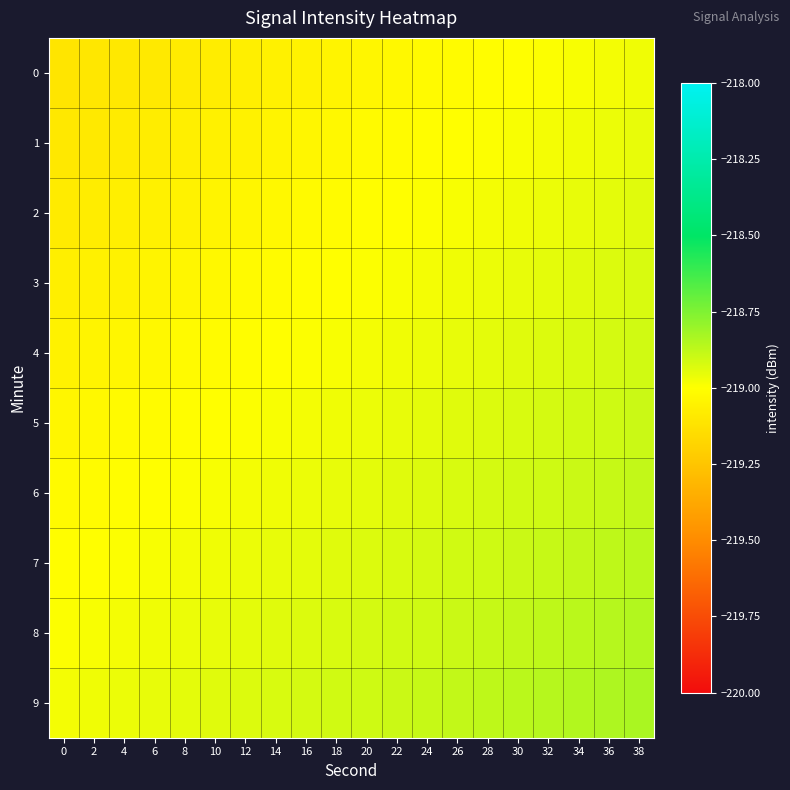

At 36, list the series in order from smallest to largest.

0, 1, 2, 3, 4, 5, 6, 7, 8, 9